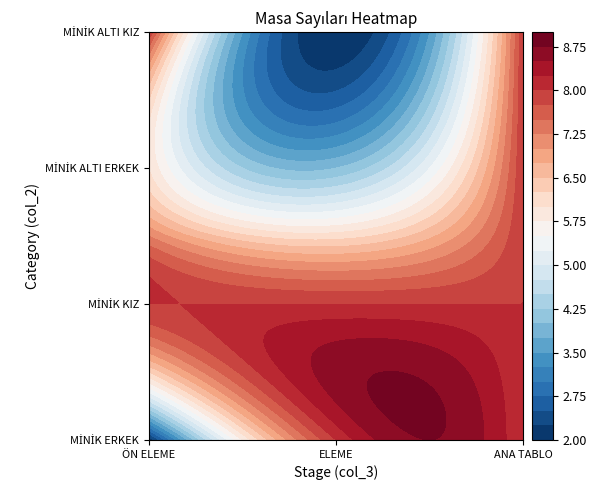

What is the difference between the maximum and minimum values in the MİNİK ERKEK series?

6